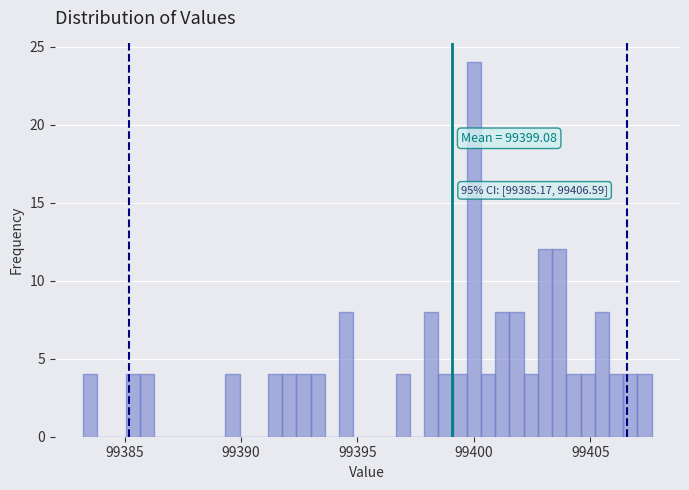

Around what value on the x-axis is the tallest bar? Give the approximate position of its centre, as read against the axis.

99400.0